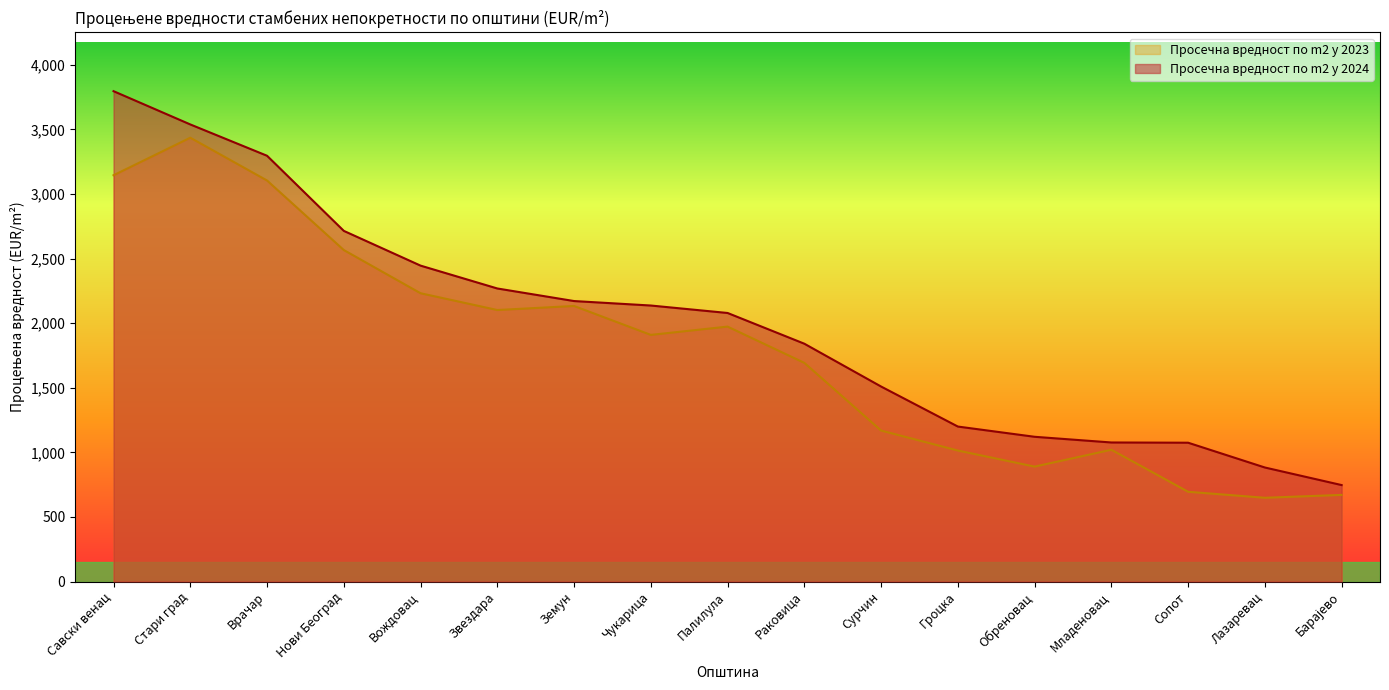

Reading left to right, extract all data points from this chart.

Просечна вредност по m2 у 2024: 3796.7	3539.2	3296.6	2715.0	2446.0	2269.0	2171.6	2137.0	2079.2	1841.3	1509.8	1199.9	1120.6	1076.5	1074.7	882.8	746.7
Просечна вредност по m2 у 2023: 3145.7	3436.4	3105.1	2566.6	2232.1	2102.2	2133.5	1909.6	1973.7	1693.0	1168.9	1014.1	889.8	1020.2	694.9	648.4	670.7